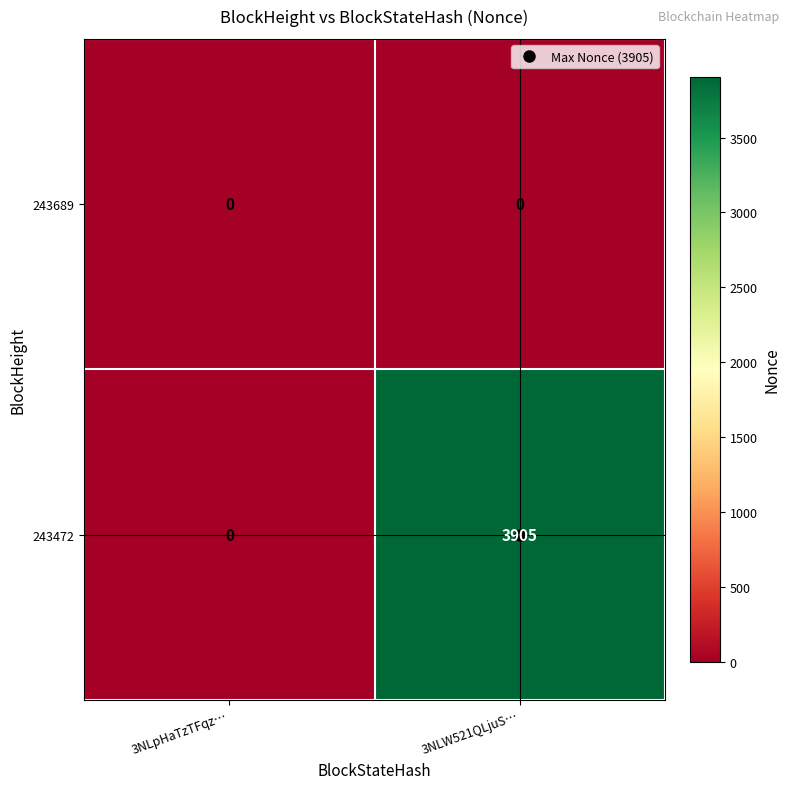

What is the spread (max minus min) of values at 3NLW521QLjuS…?

3905